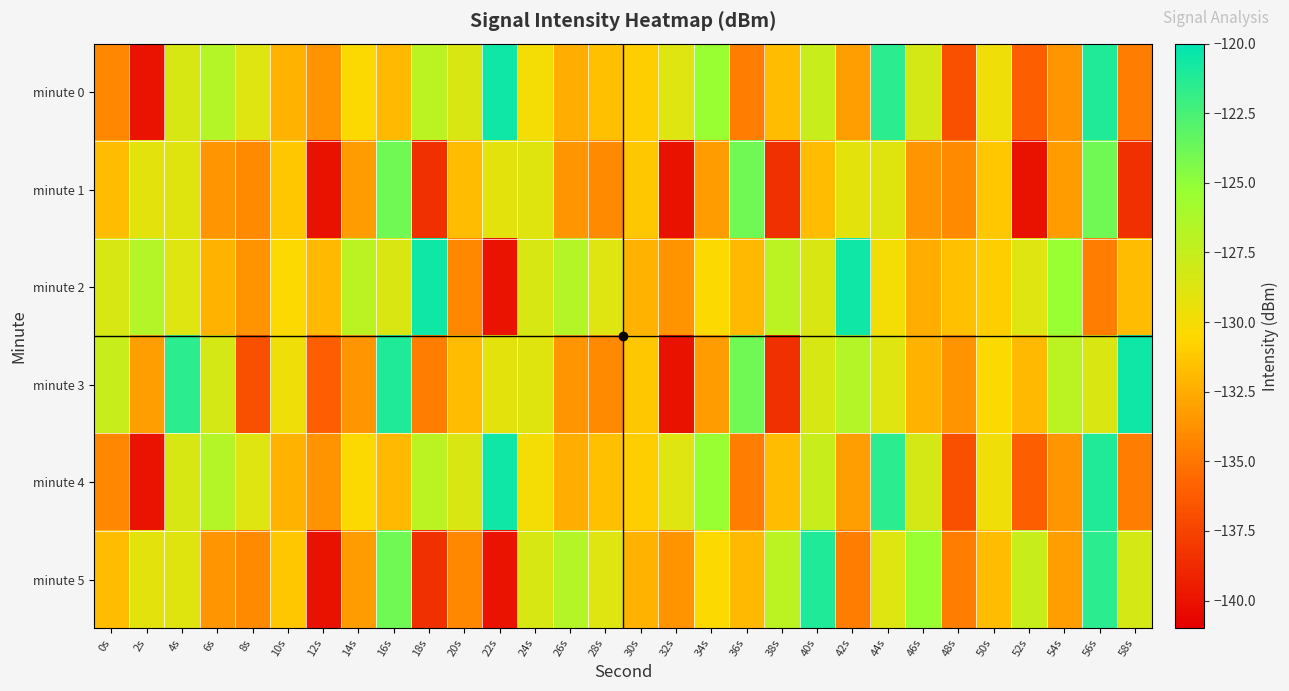

What is the difference between the highest and lowest values at 44s?

8.4